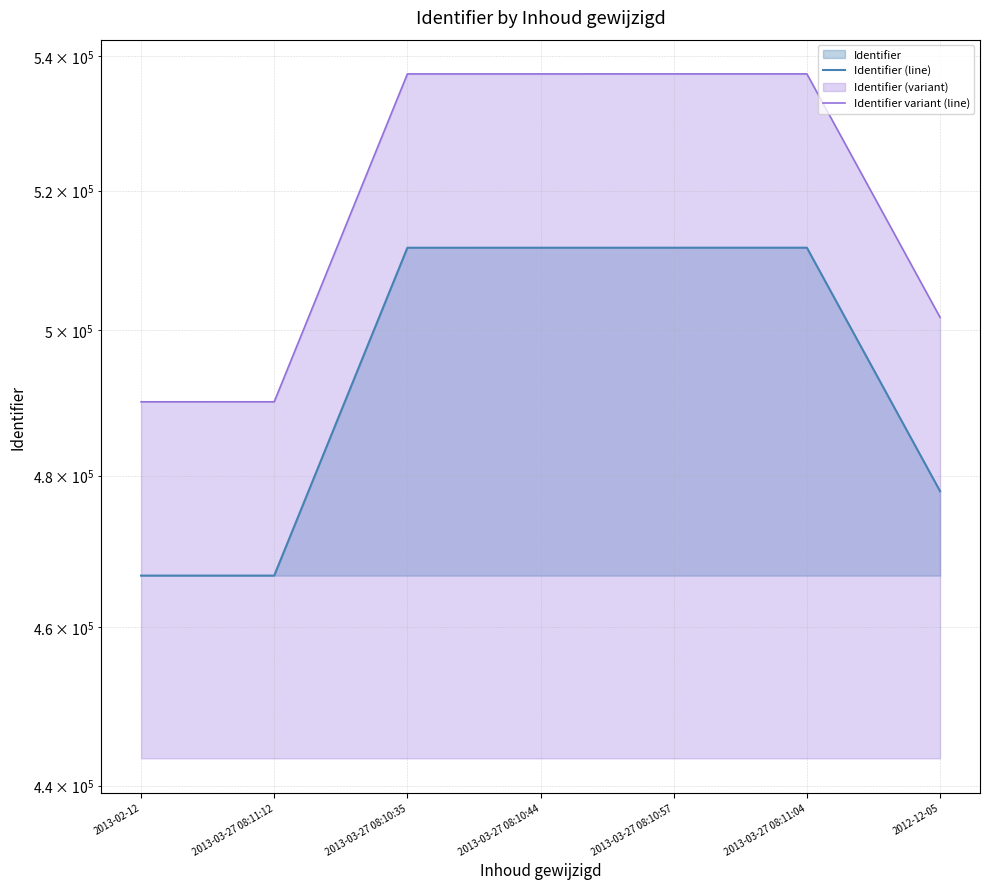

The Identifier (line) series shows 511717.0 at 2013-03-27 08:10:57. True or false?

True